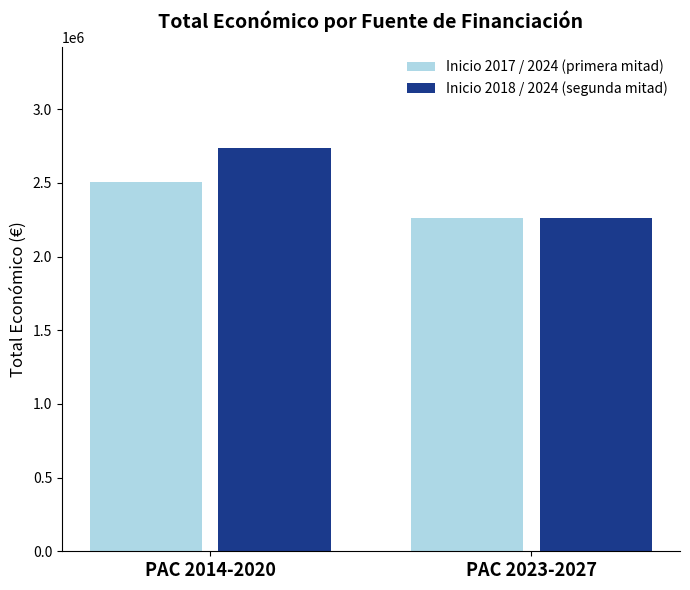

How many bars are there in total?

4